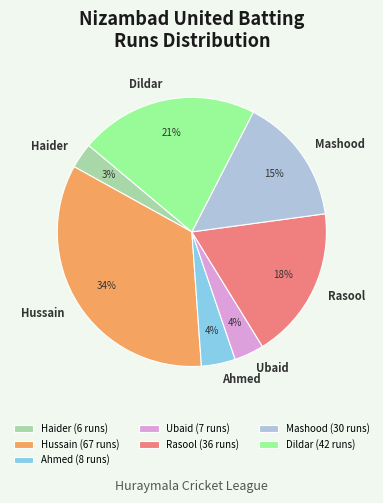

To the nearest percent, what portion does Hussain (67 runs) represent?

34%